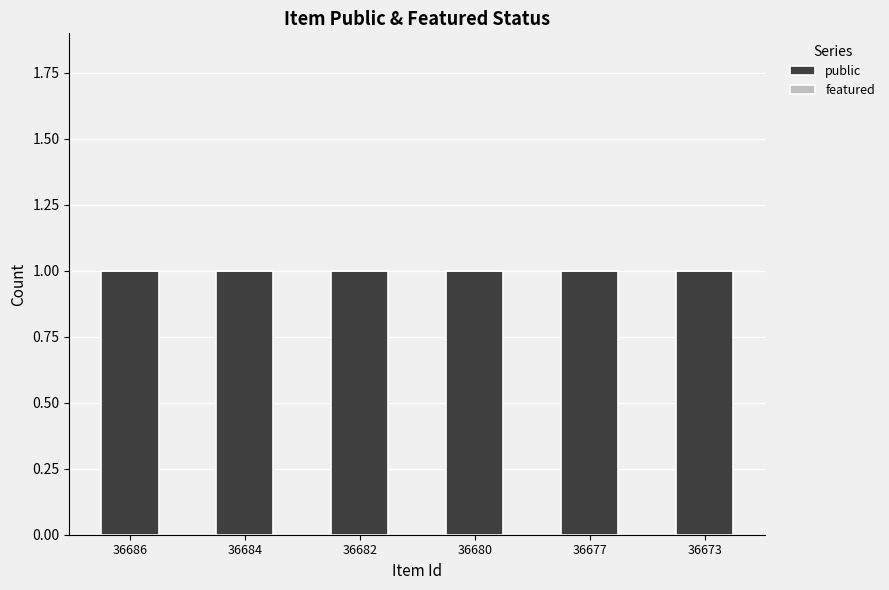

Reading right to left, transcribe all the data shown in this chart.

public: 36673=1	36677=1	36680=1	36682=1	36684=1	36686=1
featured: 36673=0	36677=0	36680=0	36682=0	36684=0	36686=0